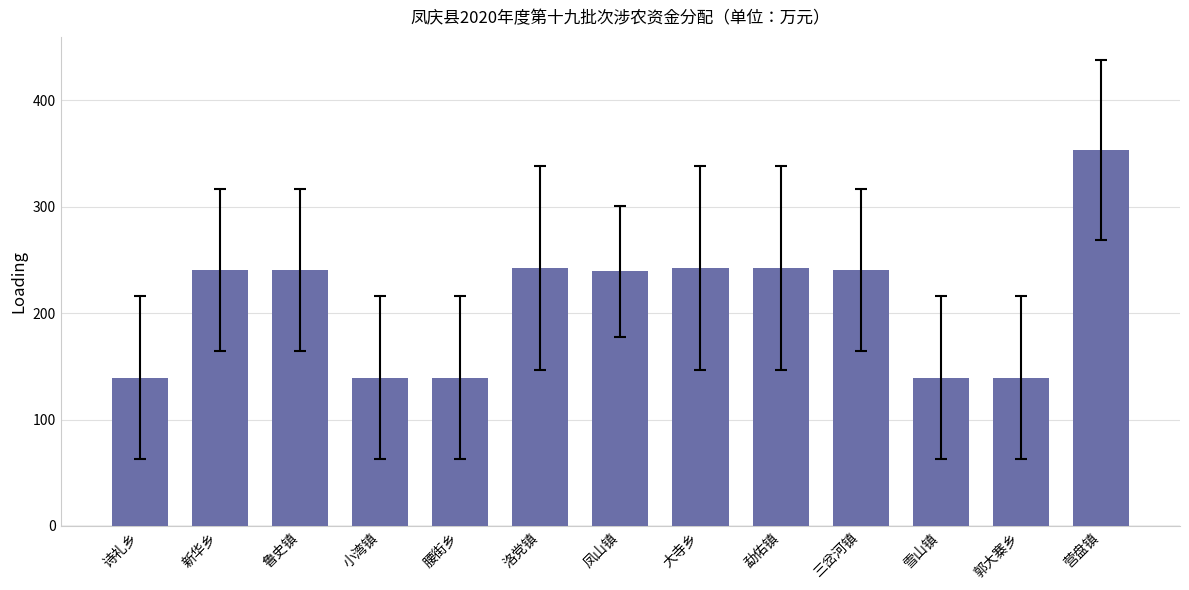

What is the sum of the values at 大寺乡 and 鲁史镇?

483.0